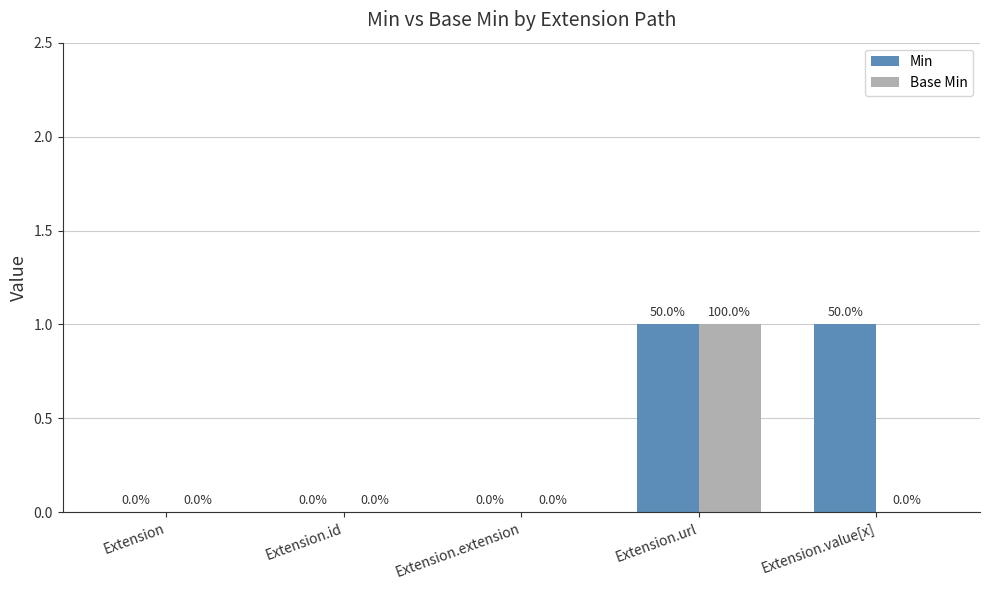

What is the difference between the Base Min values at Extension.value[x] and Extension.url?

1